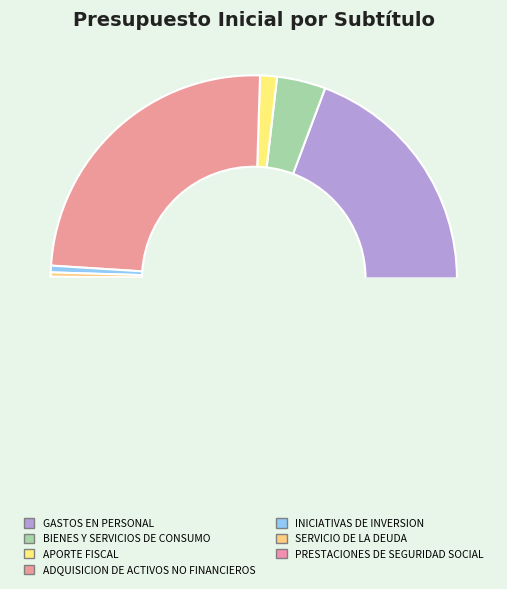

How many segments does this pie chart have?

7